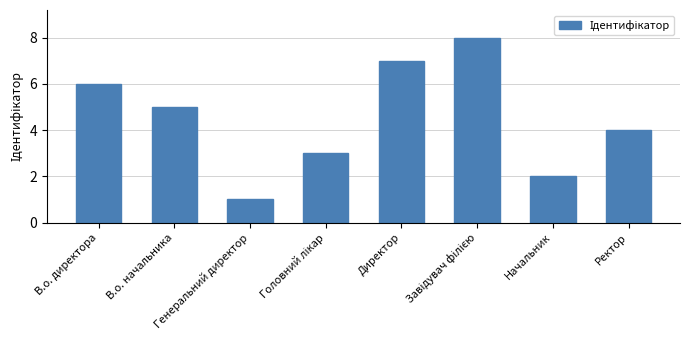

What is the label of the 6th bar from the right?

Генеральний директор